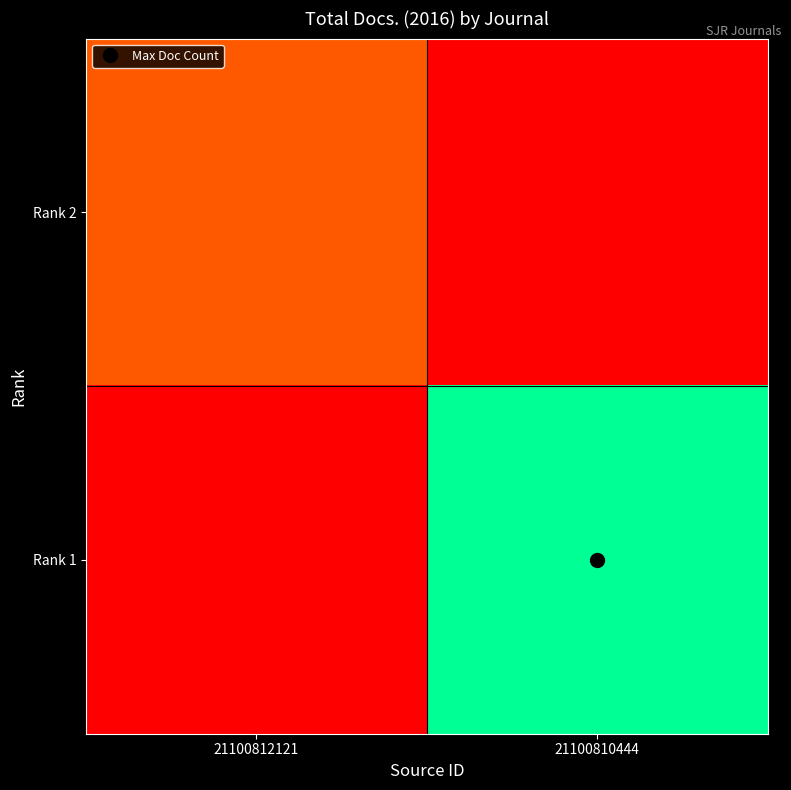

Which category has the highest value across all series?

21100810444